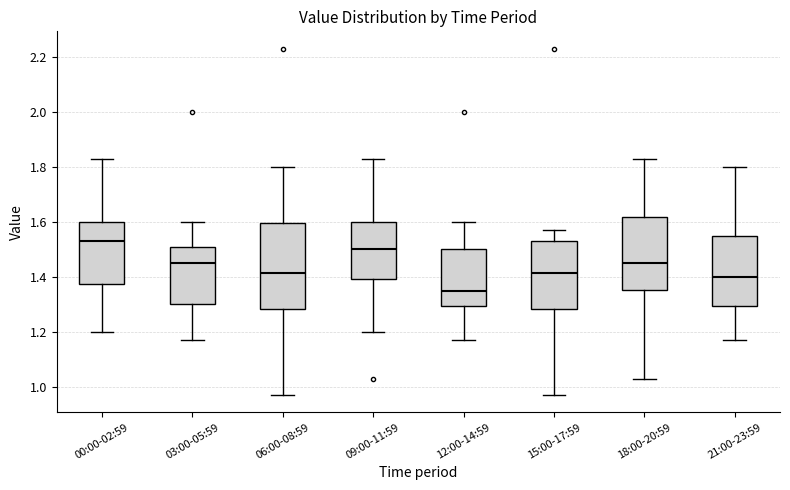

Reading left to right, read every box against the y-axis: the position of its median line, the range the box covers, and the ends of its whiskers. The values are not printed on the chart, so give them approximately, as read against the axis.

00:00-02:59: median 1.54, box 1.38 to 1.60, whiskers 1.20 to 1.84
03:00-05:59: median 1.46, box 1.30 to 1.50, whiskers 1.18 to 1.60
06:00-08:59: median 1.42, box 1.28 to 1.60, whiskers 0.98 to 1.80
09:00-11:59: median 1.50, box 1.40 to 1.60, whiskers 1.20 to 1.84
12:00-14:59: median 1.36, box 1.30 to 1.50, whiskers 1.18 to 1.60
15:00-17:59: median 1.42, box 1.28 to 1.54, whiskers 0.98 to 1.58
18:00-20:59: median 1.46, box 1.36 to 1.62, whiskers 1.04 to 1.84
21:00-23:59: median 1.40, box 1.30 to 1.54, whiskers 1.18 to 1.80